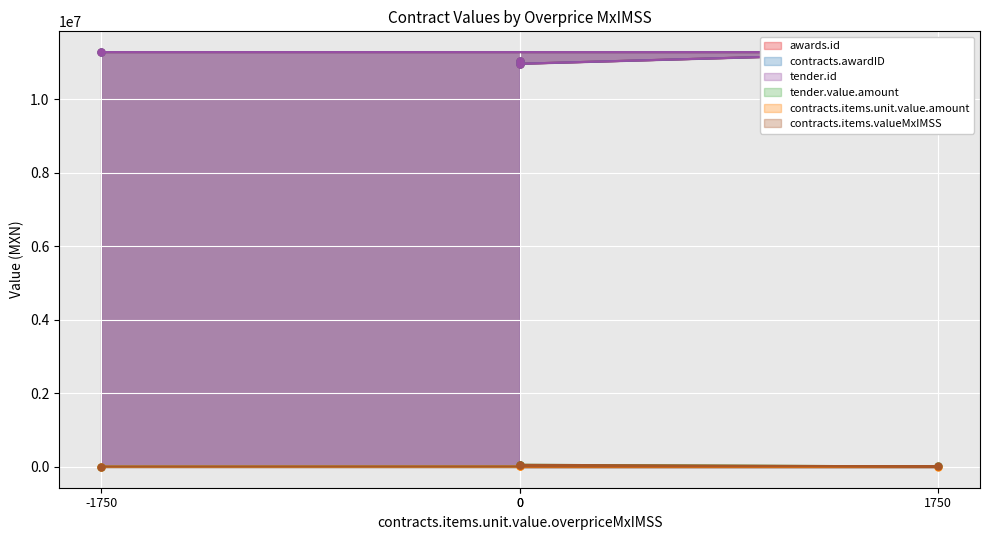

Which series has the largest range (max minus min)?

awards.id